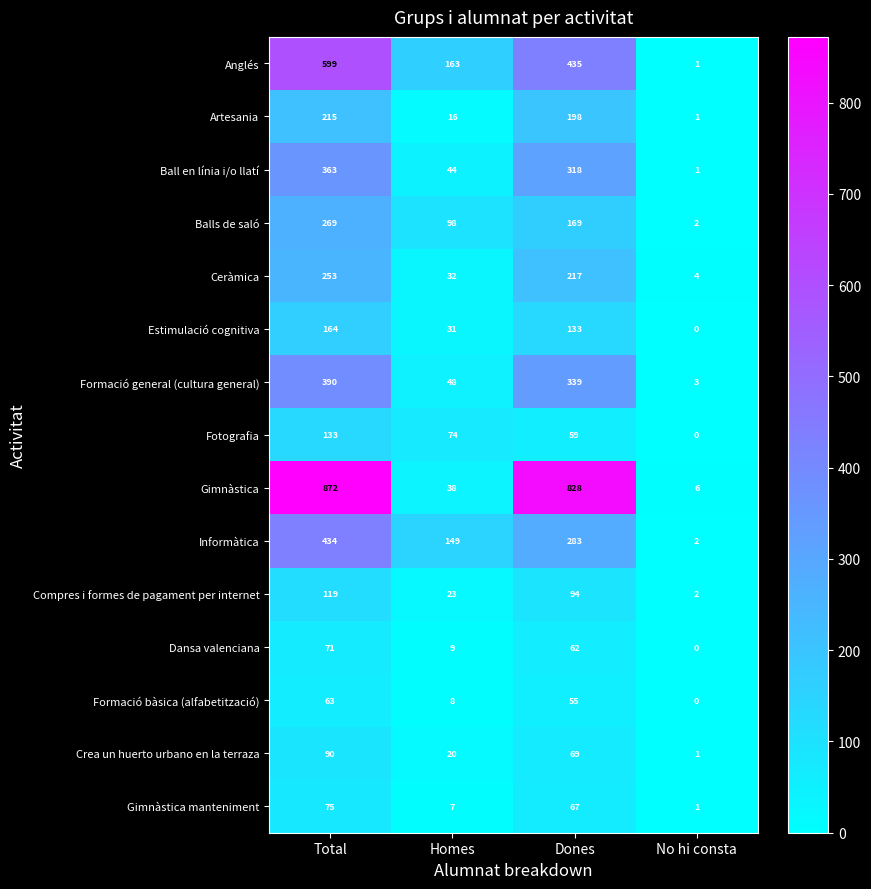

What is the difference between the maximum and minimum values in the Anglés series?

598